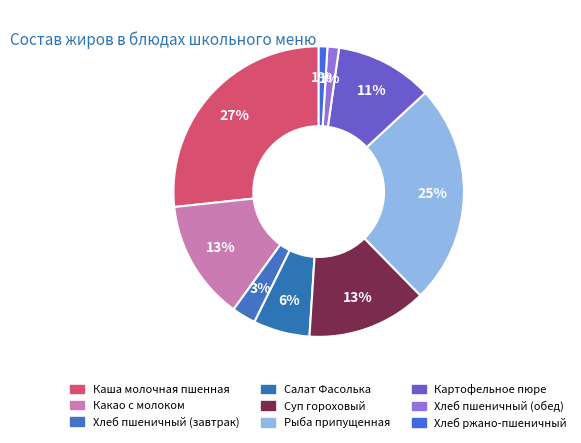

To the nearest percent, what portion does Суп гороховый represent?

13%